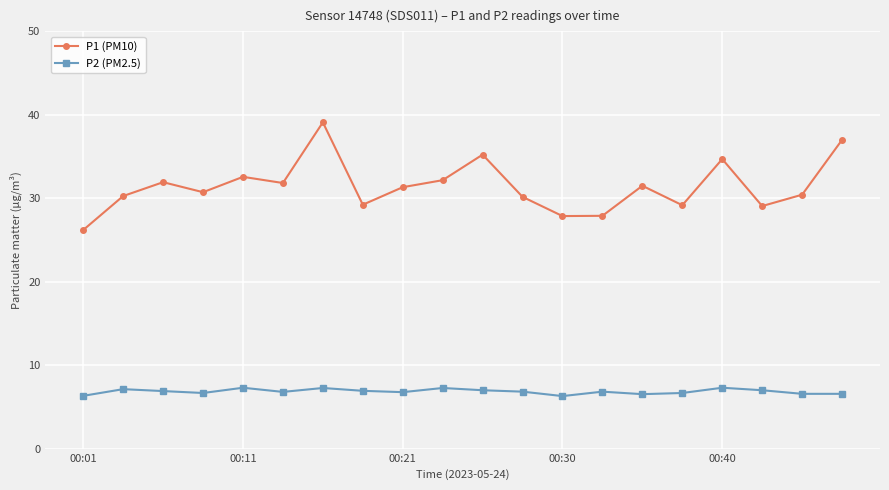

True or false: P2 (PM2.5) and P1 (PM10) cross at least once.

False